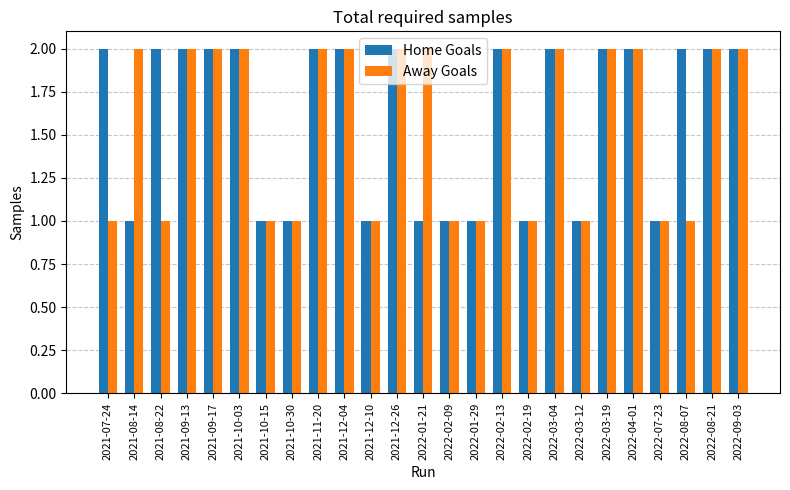

The Away Goals series shows 4 at 2022-09-03. True or false?

False